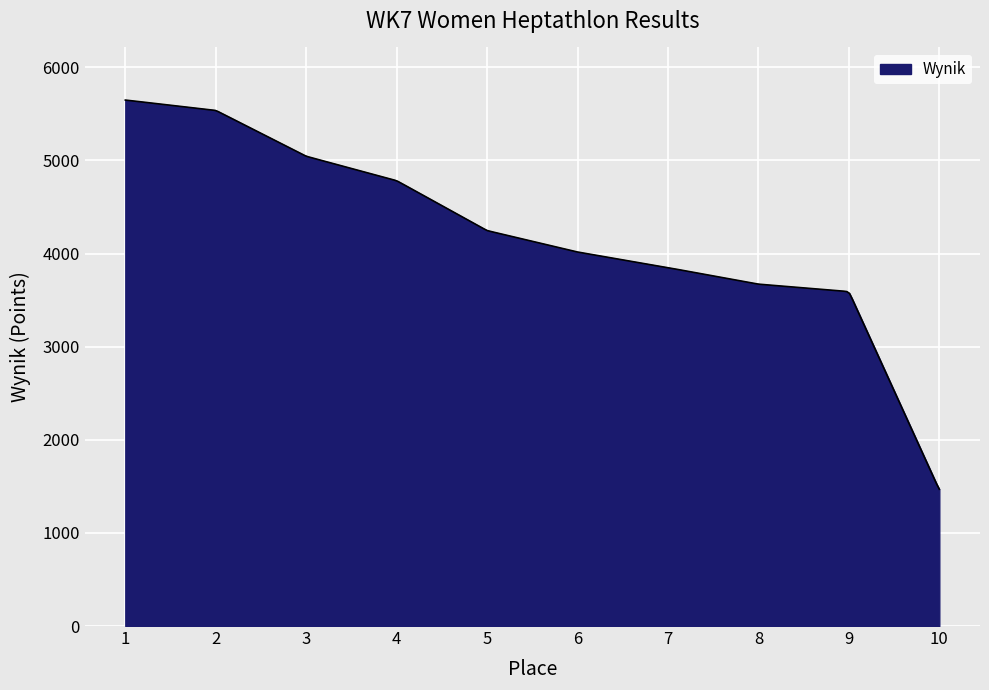

What is the difference between the maximum and minimum values?

4178.8